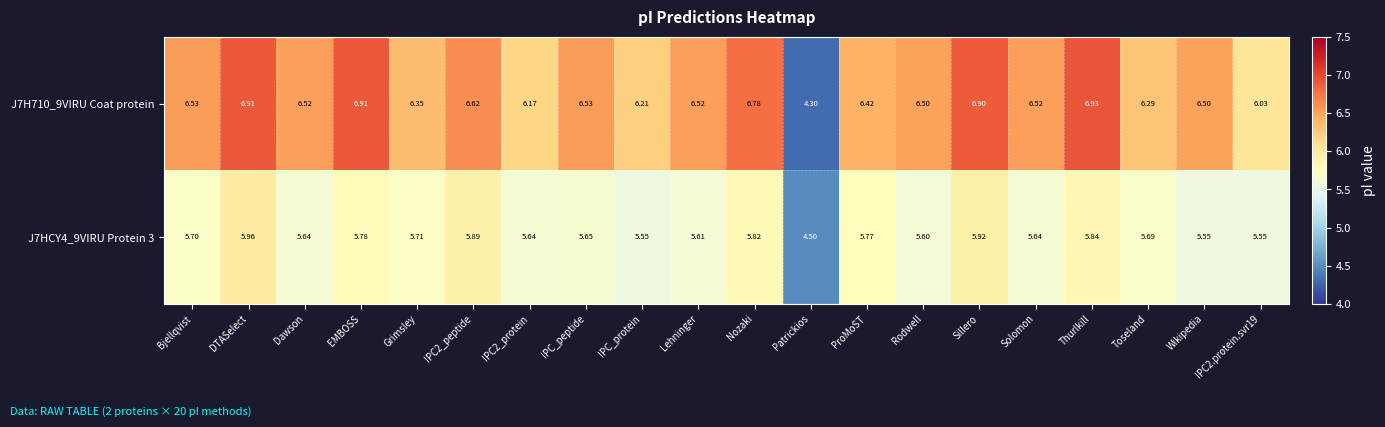

Between Nozaki and Rodwell, which series saw the biggest shift?

J7H710_9VIRU Coat protein